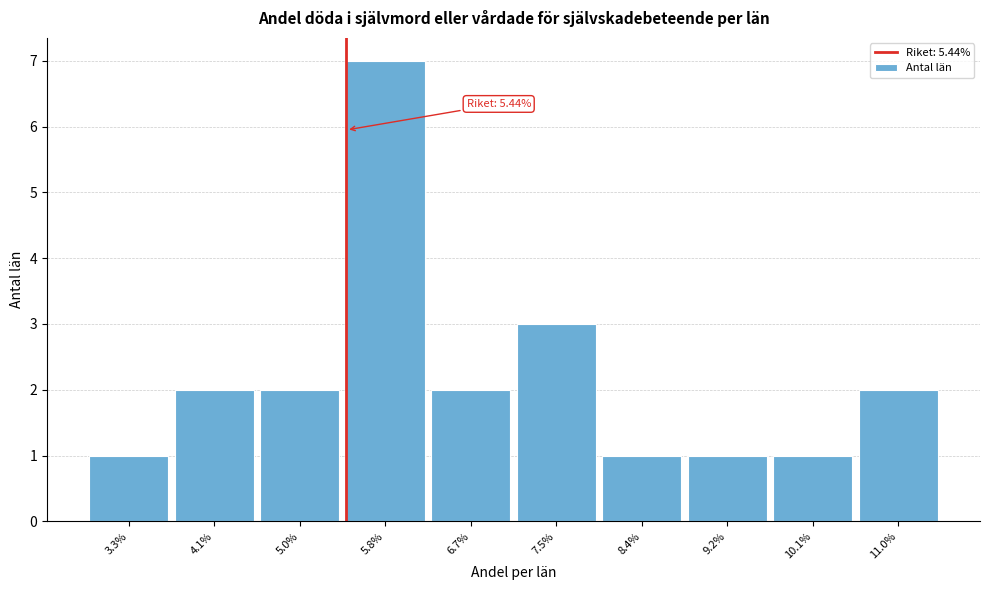

Reading left to right, extract all data points from this chart.

3.3%=1	4.1%=2	5.0%=2	5.8%=7	6.7%=2	7.5%=3	8.4%=1	9.2%=1	10.1%=1	11.0%=2